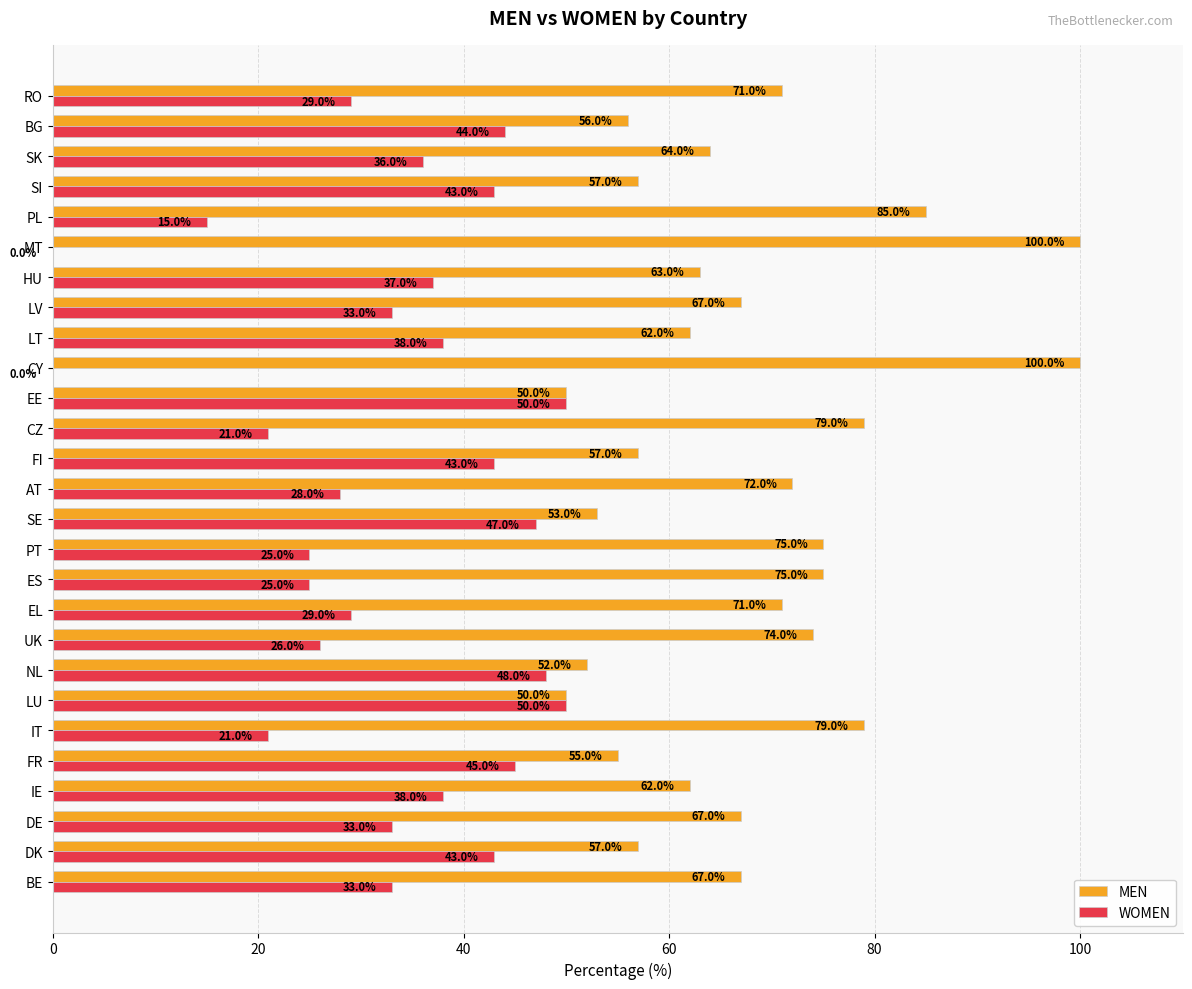

What is the sum of the MEN values at CY and LU?

150